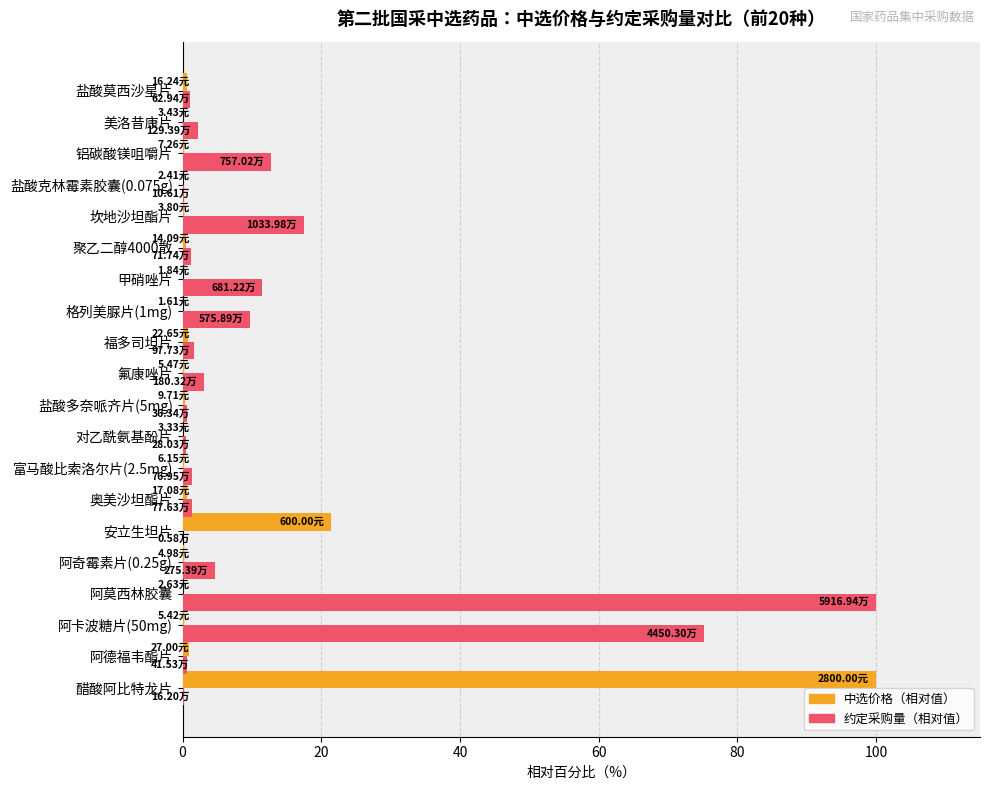

At which label does 中选价格（相对值） reach its peak?

醋酸阿比特龙片